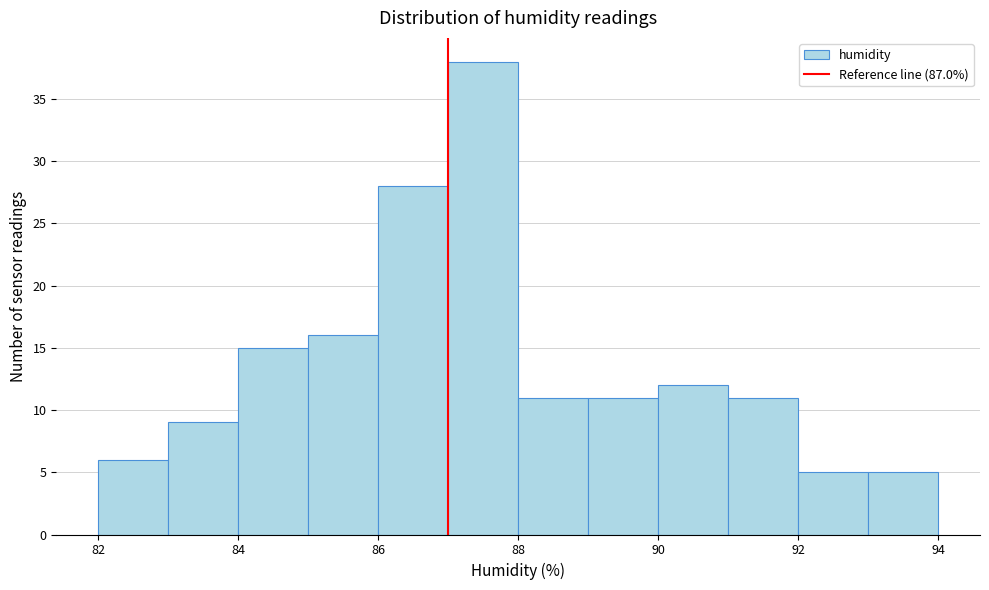

Reading left to right, list every bar in this chart as the range it spans on the x-axis followed by its height. The values are not printed on the chart, so give them approximately, as read against the axis.

82 to 83: 6
83 to 84: 9
84 to 85: 15
85 to 86: 16
86 to 87: 28
87 to 88: 38
88 to 89: 11
89 to 90: 11
90 to 91: 12
91 to 92: 11
92 to 93: 5
93 to 94: 5